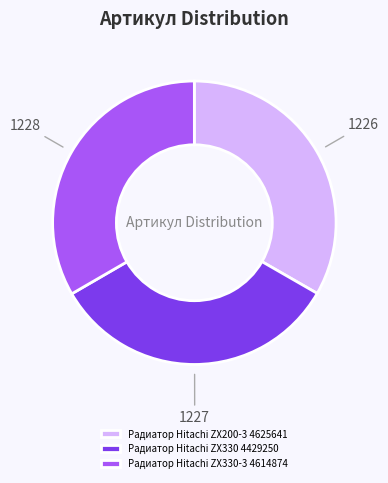

What is the ratio of the value at Радиатор Hitachi ZX330 4429250 to the value at Радиатор Hitachi ZX330-3 4614874?

1.0